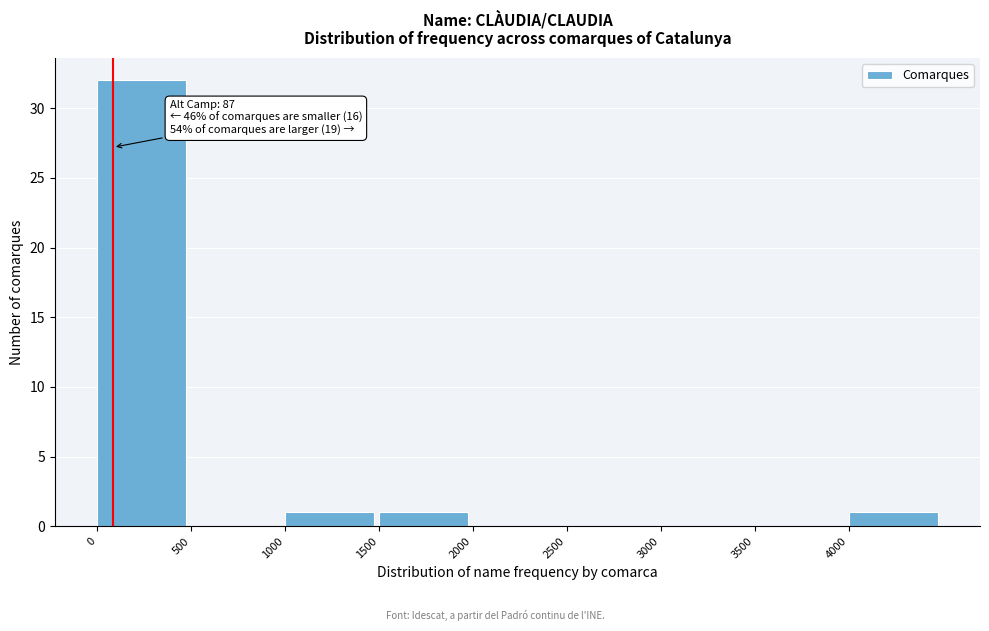

Which range on the x-axis has the tallest bar?

0 to 500